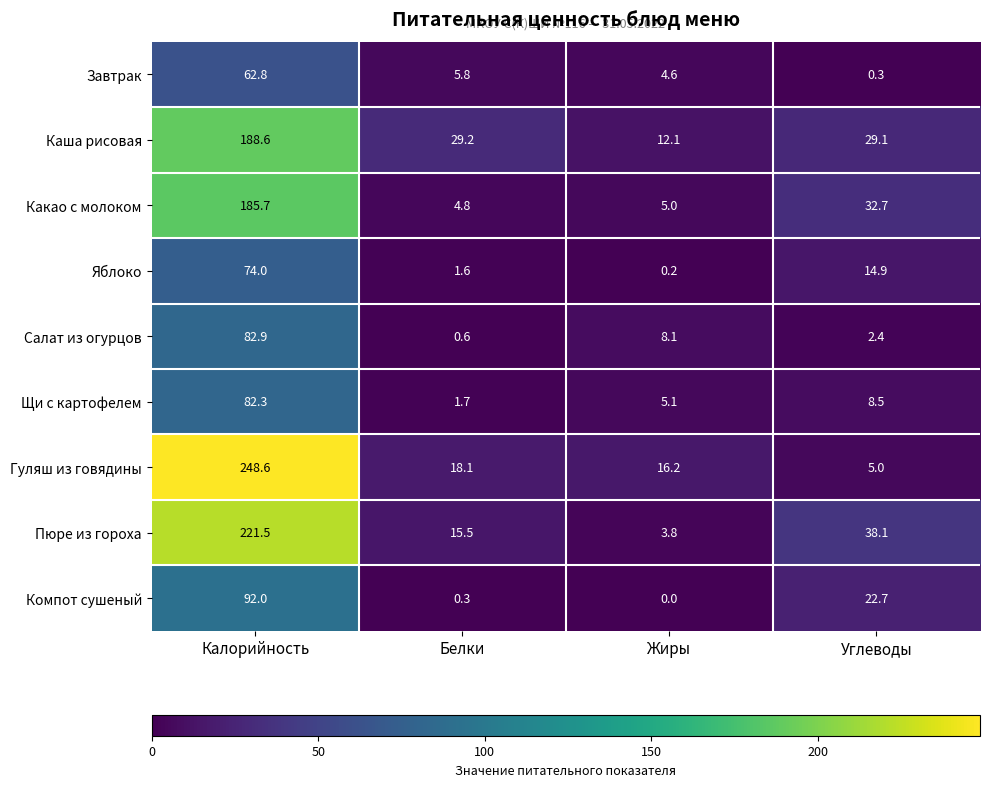

True or false: Гуляш из говядины has a value of 8.2 at Жиры.

False